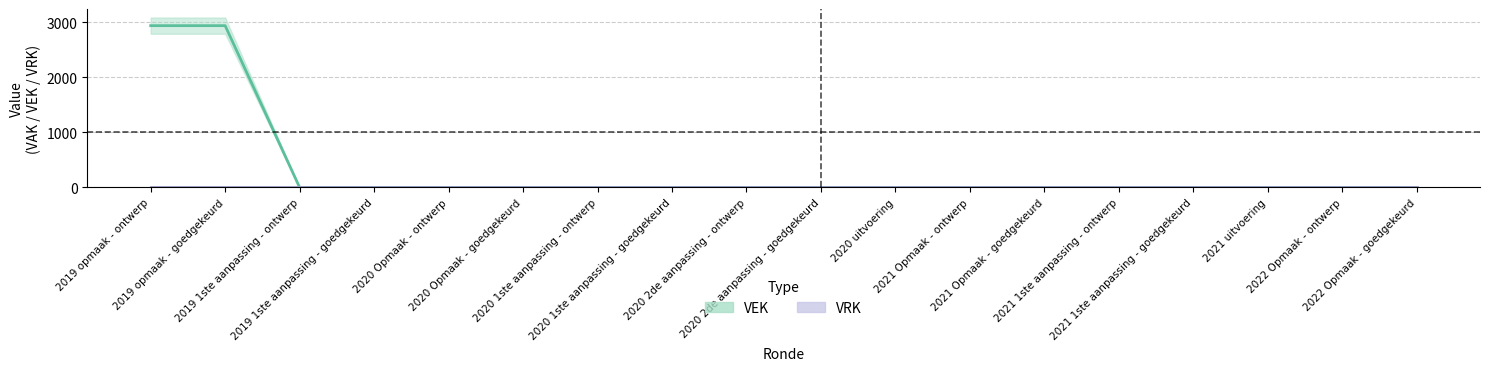

The value at 2021 uitvoering is 0. True or false?

True